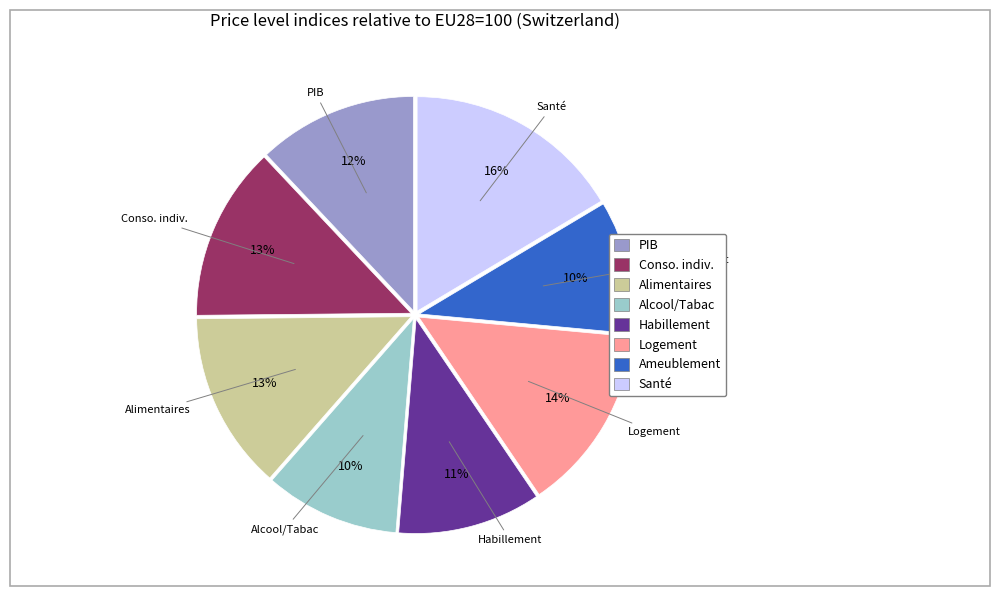

Is there any slice that represents more than half of the pie?

No